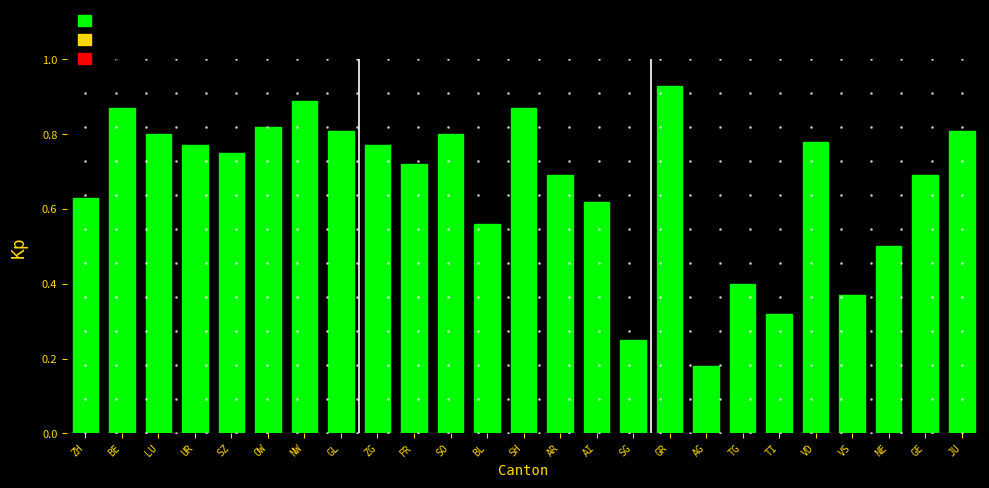

What is the change in value from ZH to OW?

+0.2